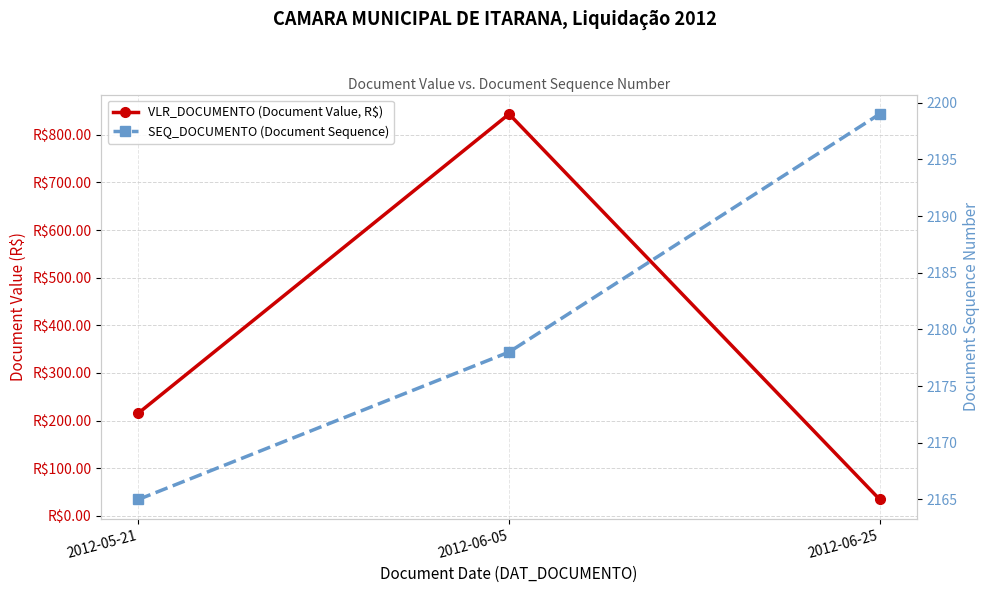

Where does the SEQ_DOCUMENTO (Document Sequence) series first go above 2178?

2012-06-25